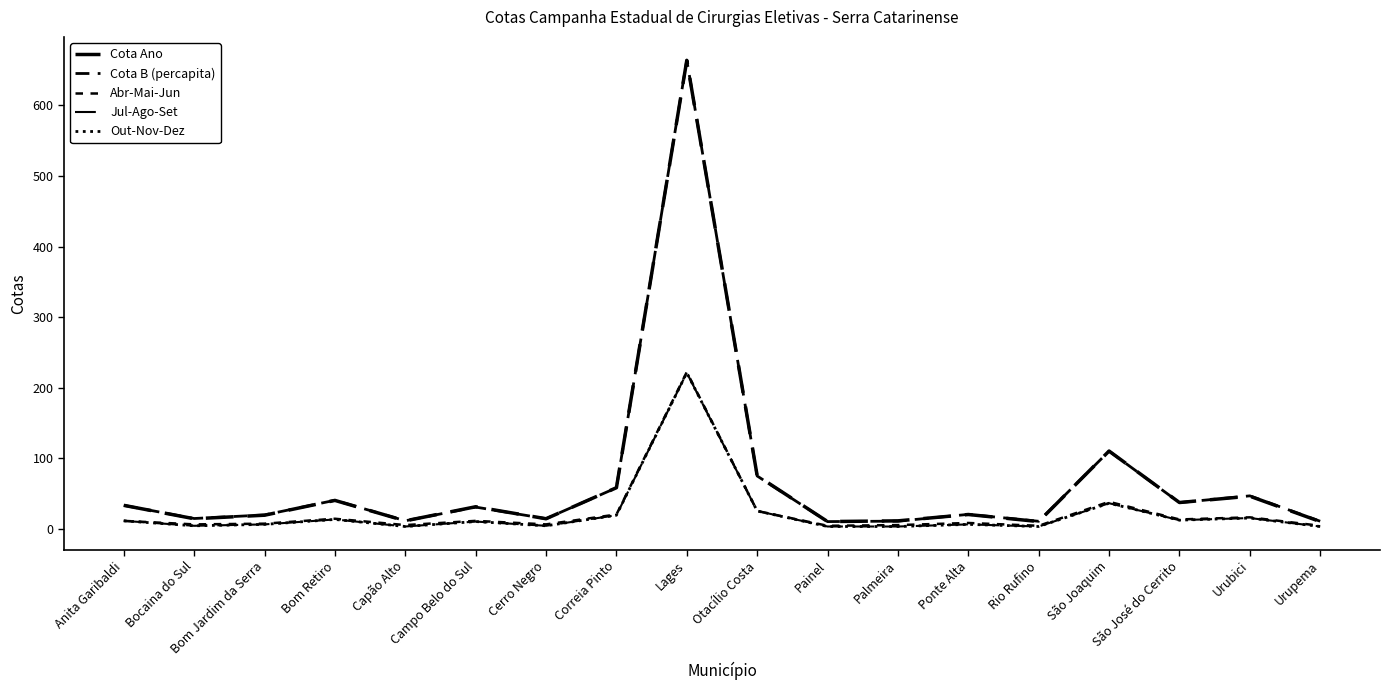

How many lines are shown in the chart?

5